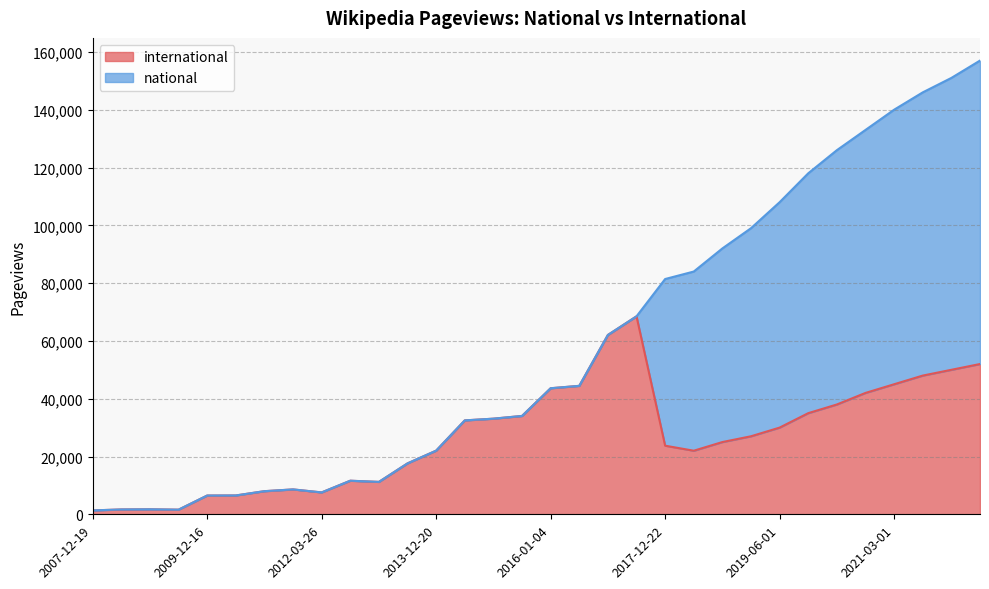

Is it true that the value at 2019-06-01 is 49701?

False